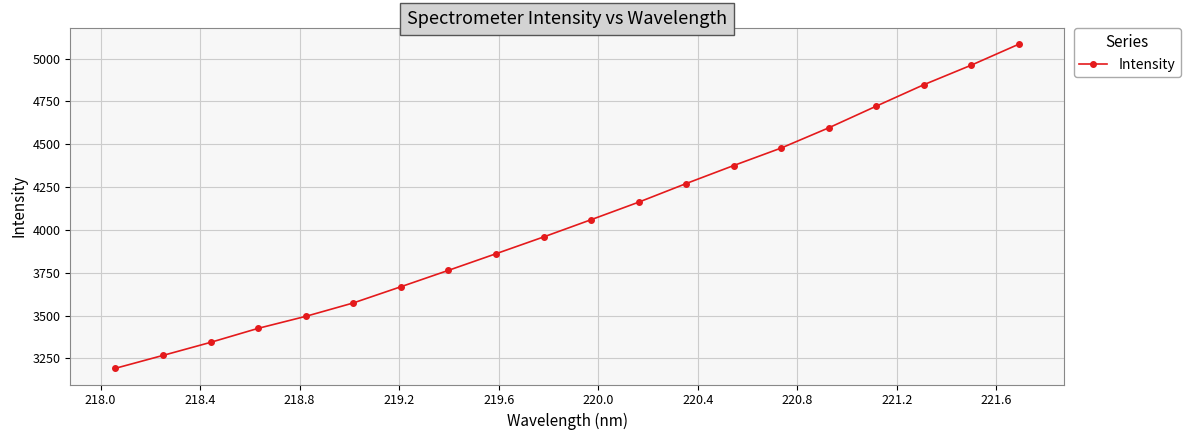

What is the greatest value displayed?

5083.9